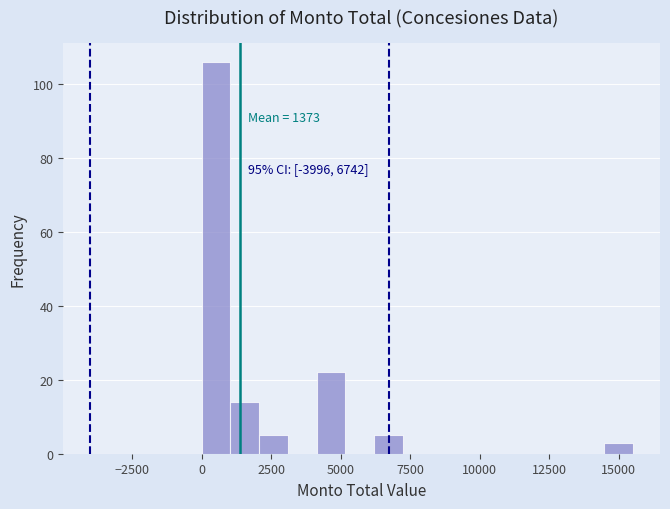

Read against the x-axis, roughly where is the centre of the tallest bar?

500